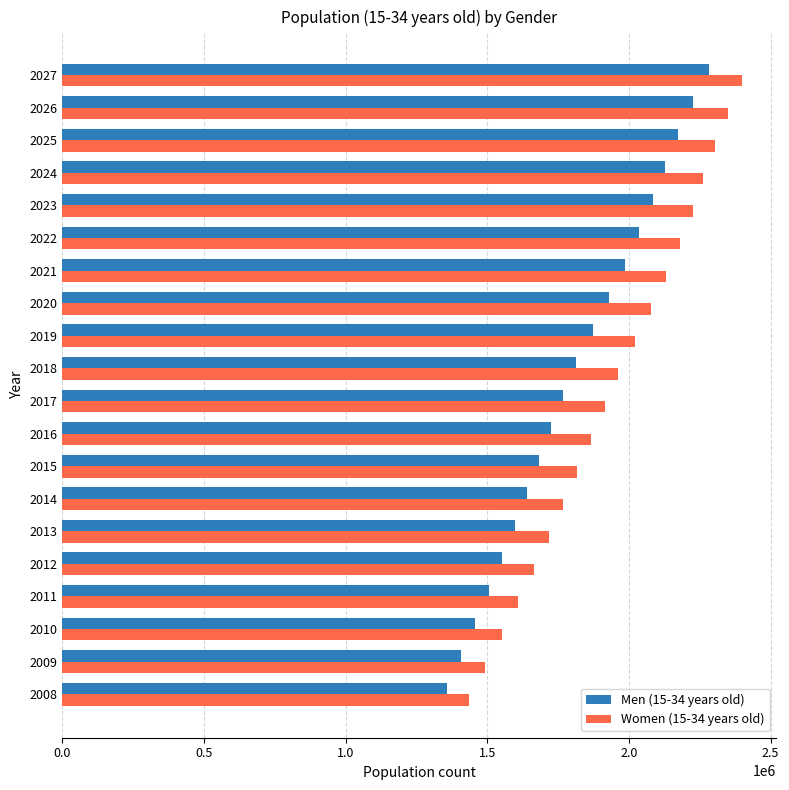

What value does the Women (15-34 years old) series have at 2008, to the nearest 10?

1433950